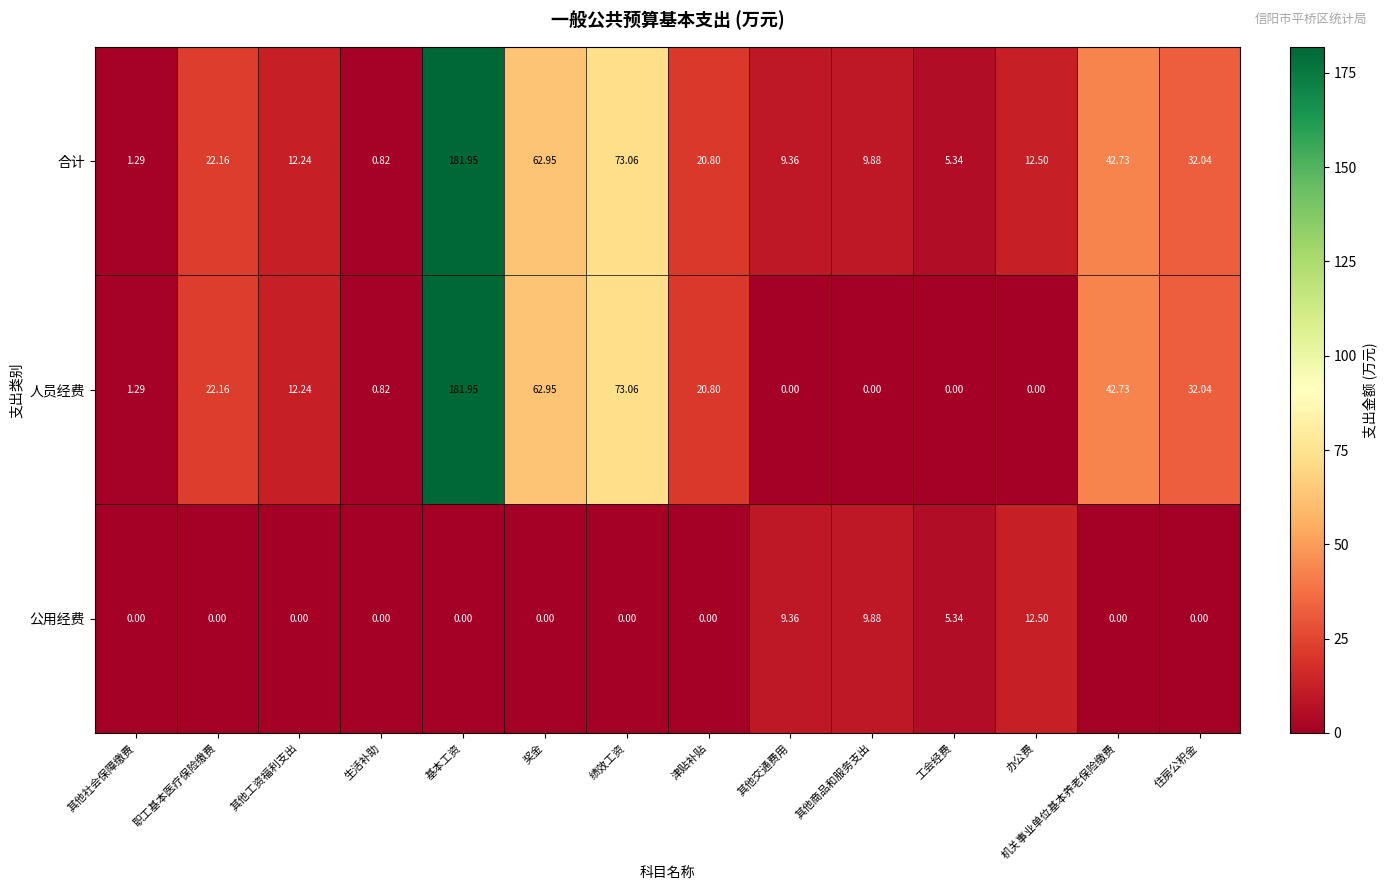

How many distinct data groups are displayed?

3